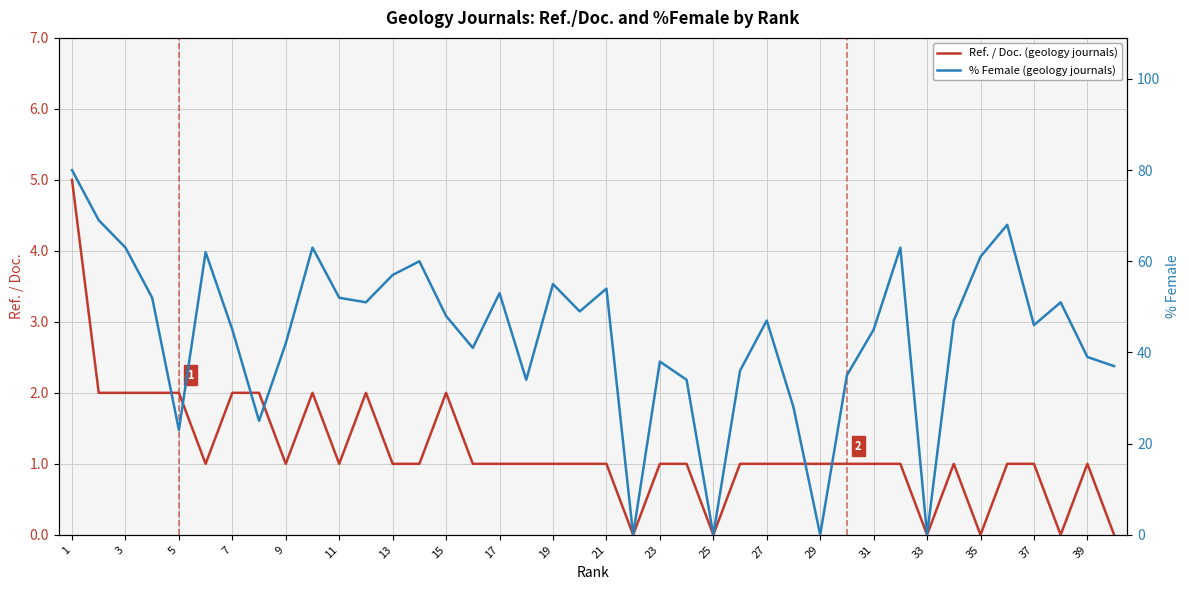

How many distinct data groups are displayed?

2